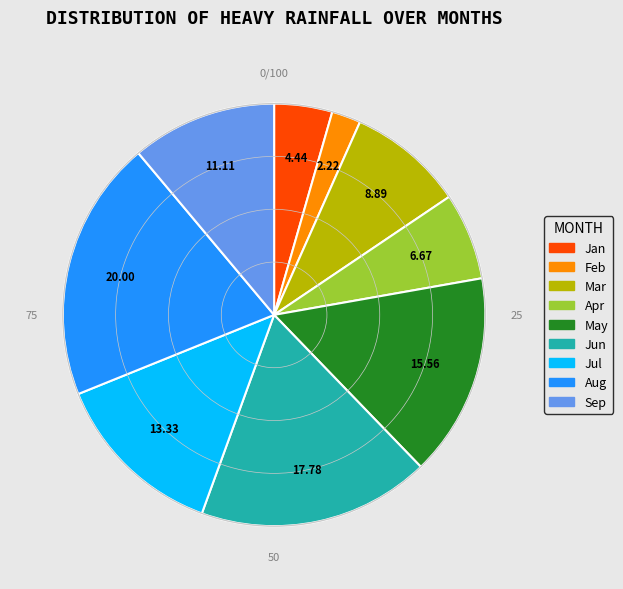

Does any single category account for the majority?

No